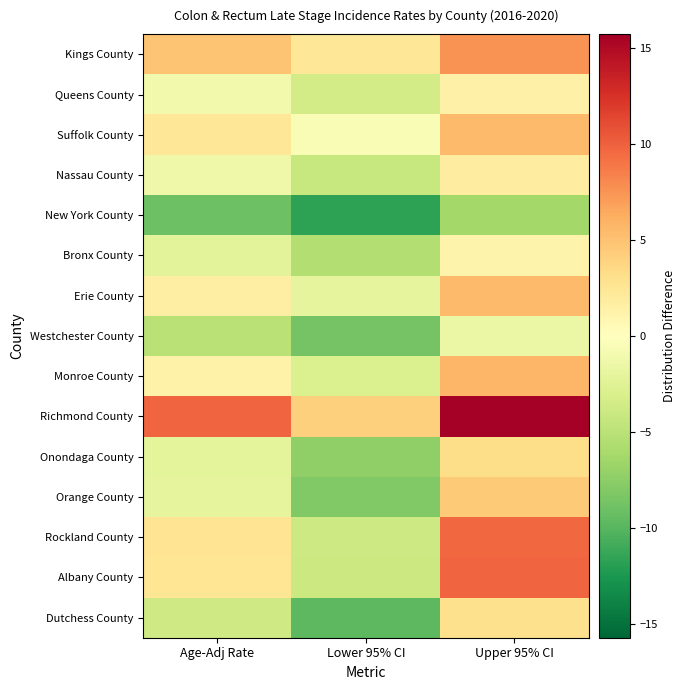

Reading left to right, transcribe all the data shown in this chart.

Kings County: Age-Adj Rate=4.9	Lower 95% CI=2.4	Upper 95% CI=7.6
Queens County: Age-Adj Rate=-1.1	Lower 95% CI=-3.5	Upper 95% CI=1.4
Suffolk County: Age-Adj Rate=2.4	Lower 95% CI=-0.5	Upper 95% CI=5.5
Nassau County: Age-Adj Rate=-1.3	Lower 95% CI=-4.2	Upper 95% CI=1.8
New York County: Age-Adj Rate=-9.0	Lower 95% CI=-11.7	Upper 95% CI=-6.3
Bronx County: Age-Adj Rate=-2.3	Lower 95% CI=-5.5	Upper 95% CI=1.2
Erie County: Age-Adj Rate=1.7	Lower 95% CI=-2.0	Upper 95% CI=5.5
Westchester County: Age-Adj Rate=-5.1	Lower 95% CI=-8.6	Upper 95% CI=-1.6
Monroe County: Age-Adj Rate=1.3	Lower 95% CI=-2.9	Upper 95% CI=5.7
Richmond County: Age-Adj Rate=9.8	Lower 95% CI=4.1	Upper 95% CI=15.7
Onondaga County: Age-Adj Rate=-2.2	Lower 95% CI=-7.3	Upper 95% CI=3.3
Orange County: Age-Adj Rate=-2.0	Lower 95% CI=-8.0	Upper 95% CI=4.5
Rockland County: Age-Adj Rate=2.6	Lower 95% CI=-3.9	Upper 95% CI=9.6
Albany County: Age-Adj Rate=2.5	Lower 95% CI=-4.0	Upper 95% CI=9.7
Dutchess County: Age-Adj Rate=-3.7	Lower 95% CI=-9.8	Upper 95% CI=3.0